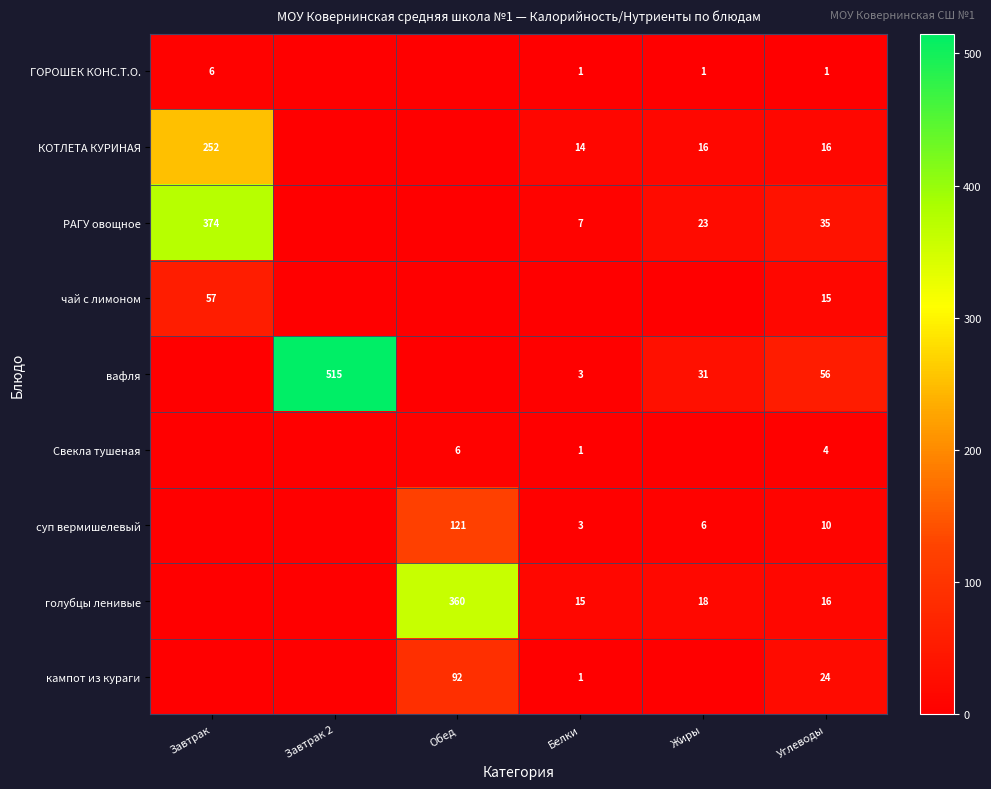

The голубцы ленивые series shows 544 at Обед. True or false?

False